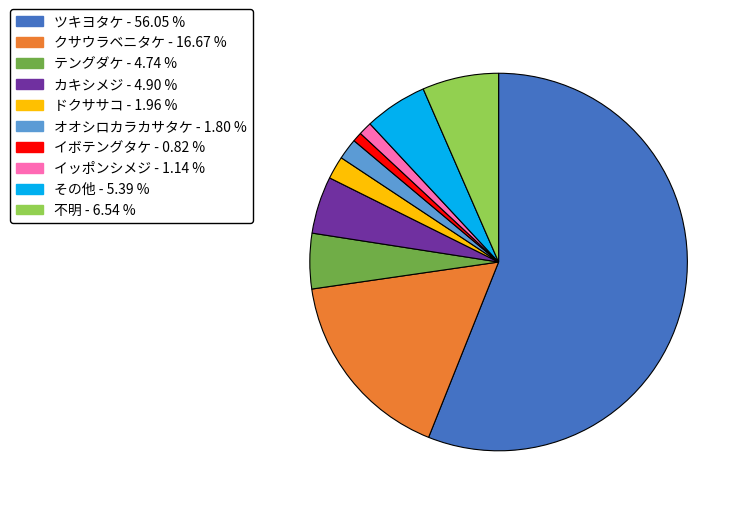

How many slices are in this pie chart?

10